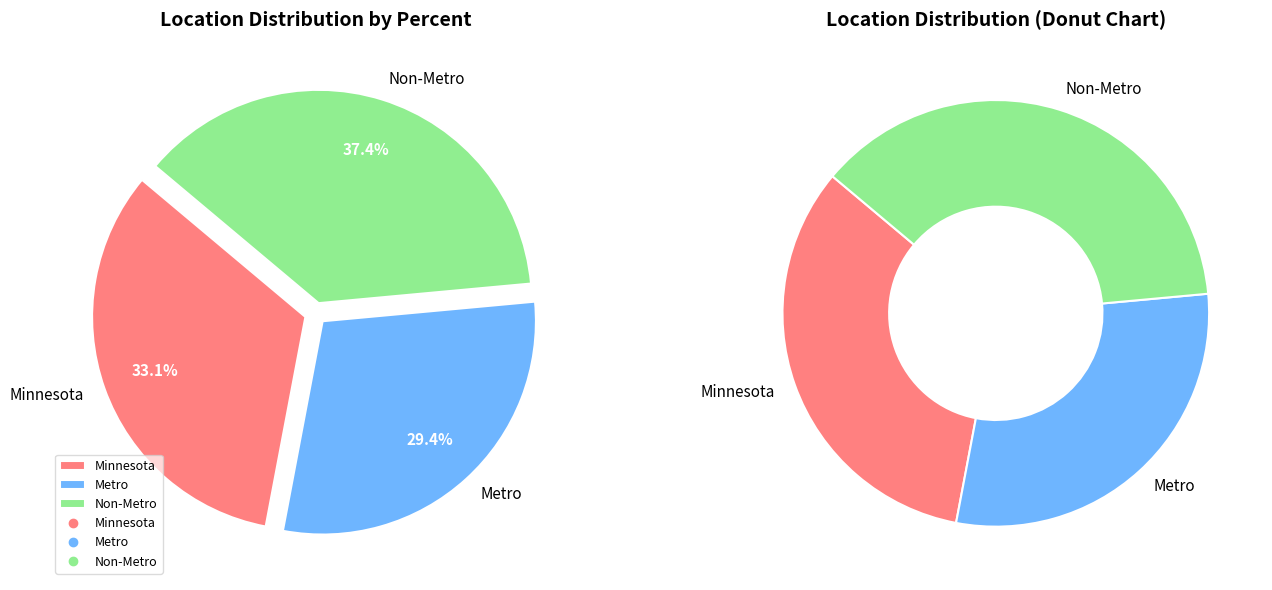

To the nearest percent, what is the average slice percentage?

33%